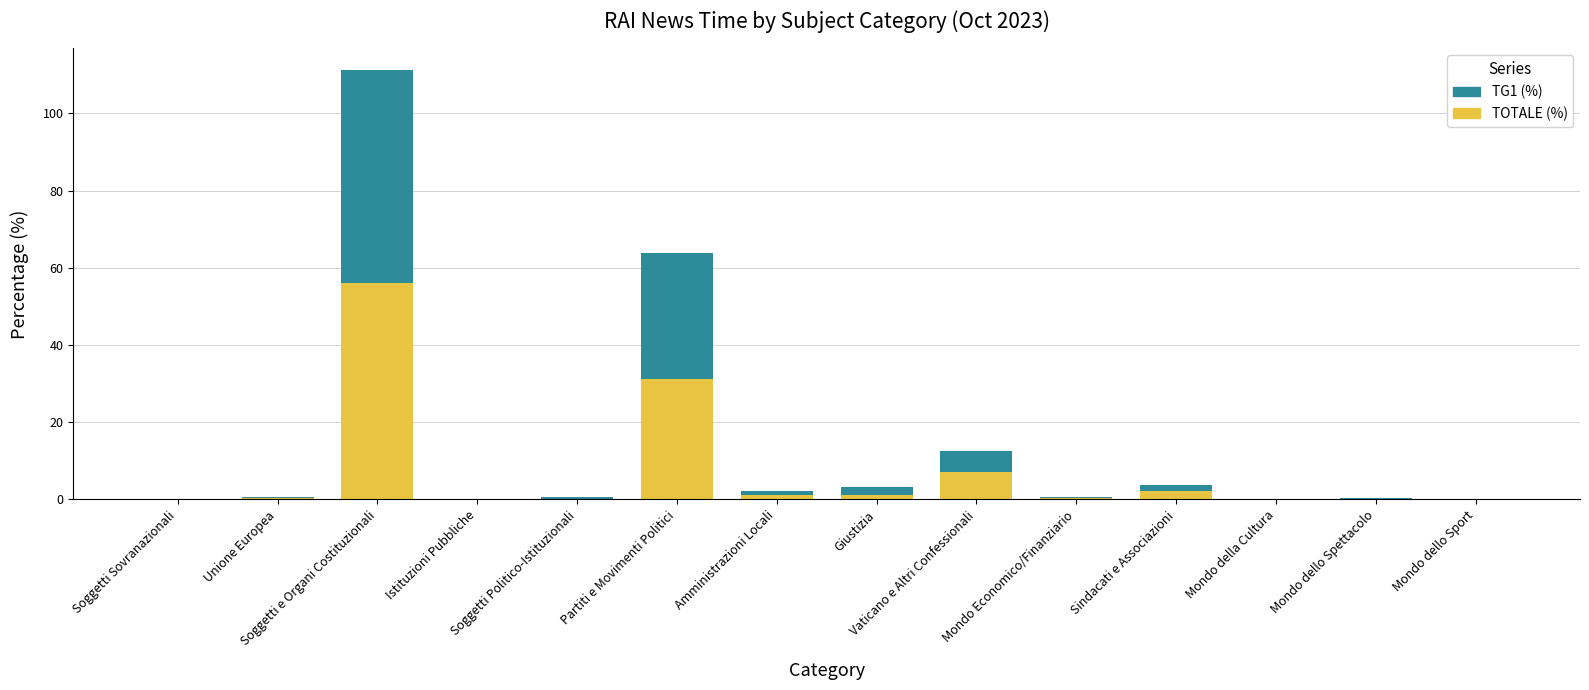

What is the total value across all series at Istituzioni Pubbliche?

0.2